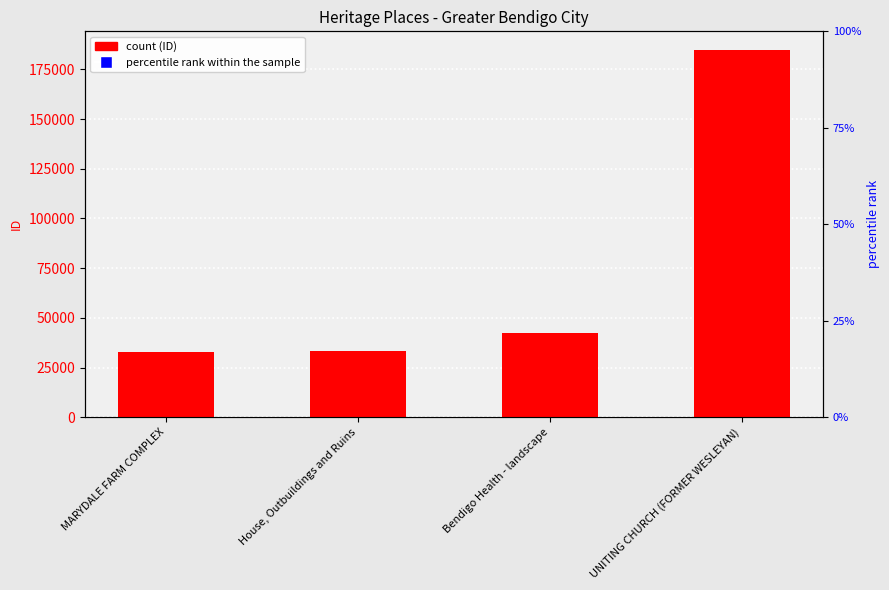

Which series has the largest total across all categories?

ID